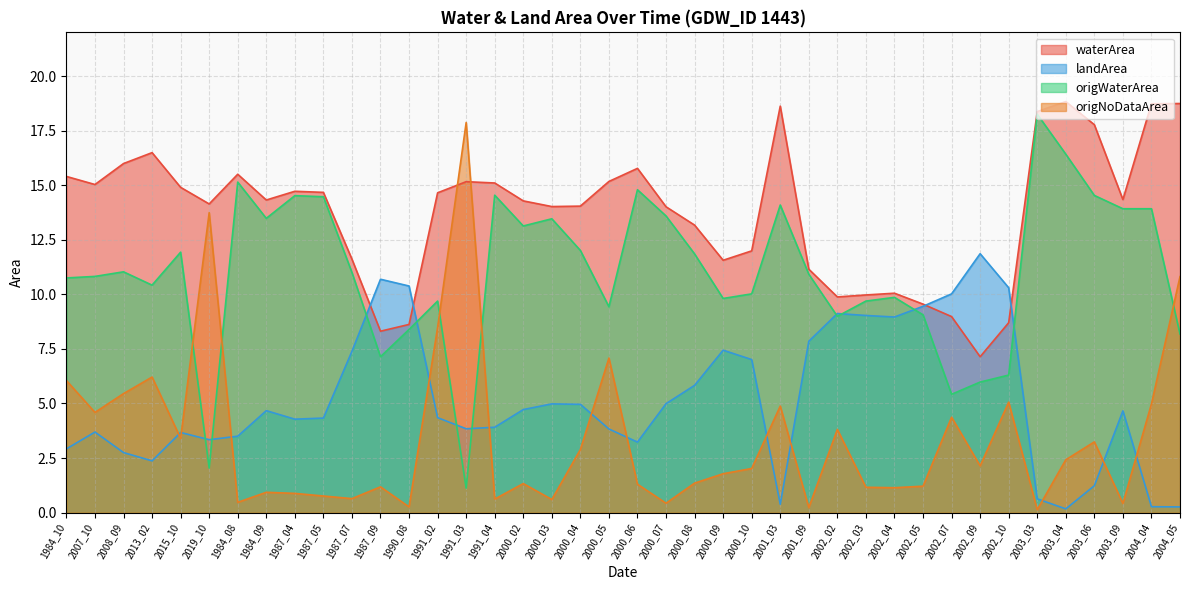

At which category is the sum across all series the highest?

1991_03